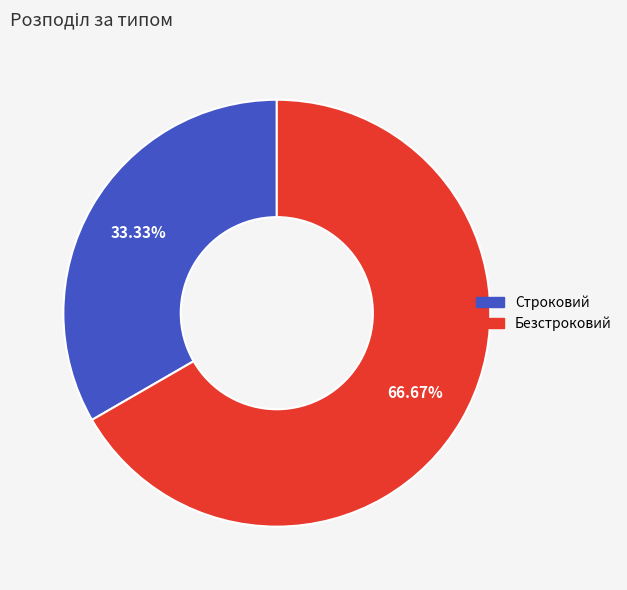

Rank the categories by value from lowest to highest.

Строковий, Безстроковий